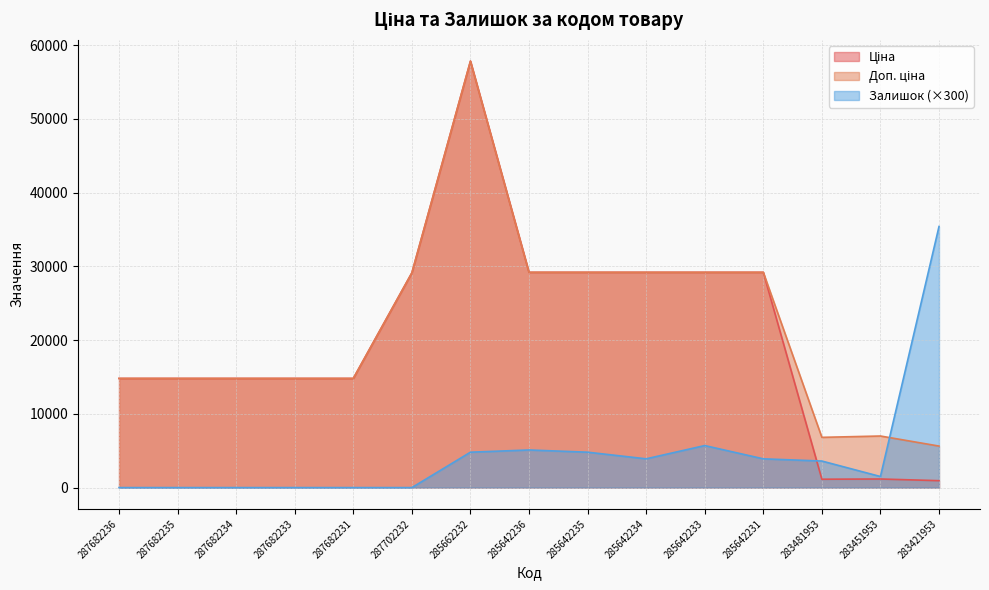

Which series changed the most between 285642231 and 283421953?

Залишок (×300)